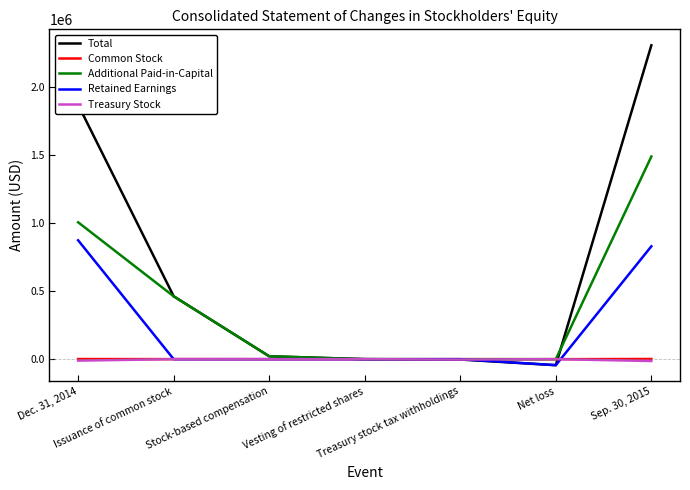

What is the maximum value shown in the chart?

2309482